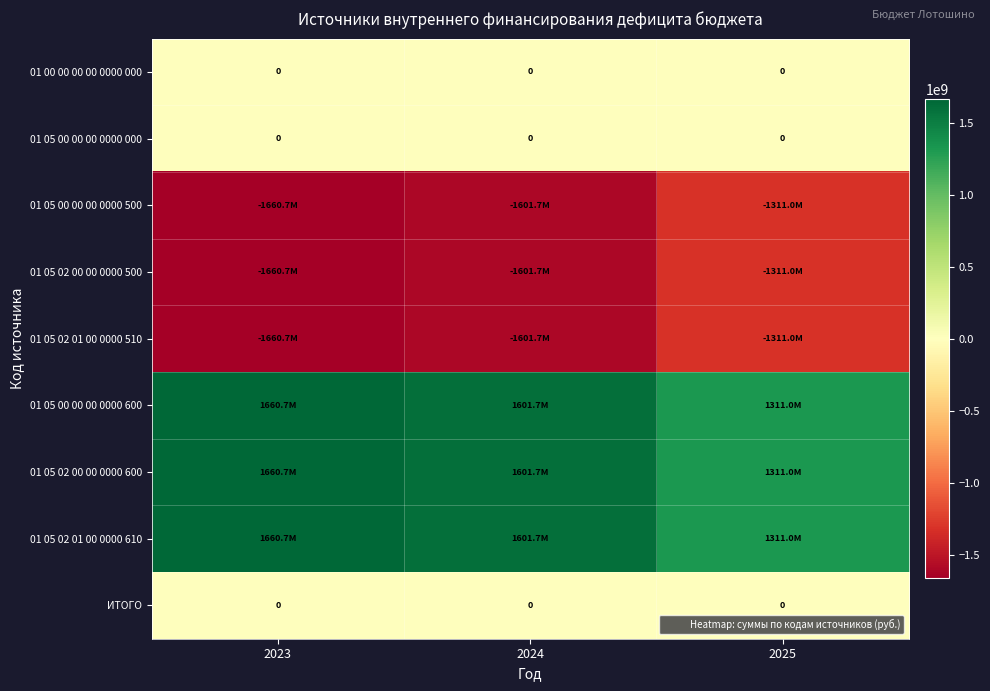

Where does the 01 05 00 00 00 0000 500 series first go above -1601738560?

2025